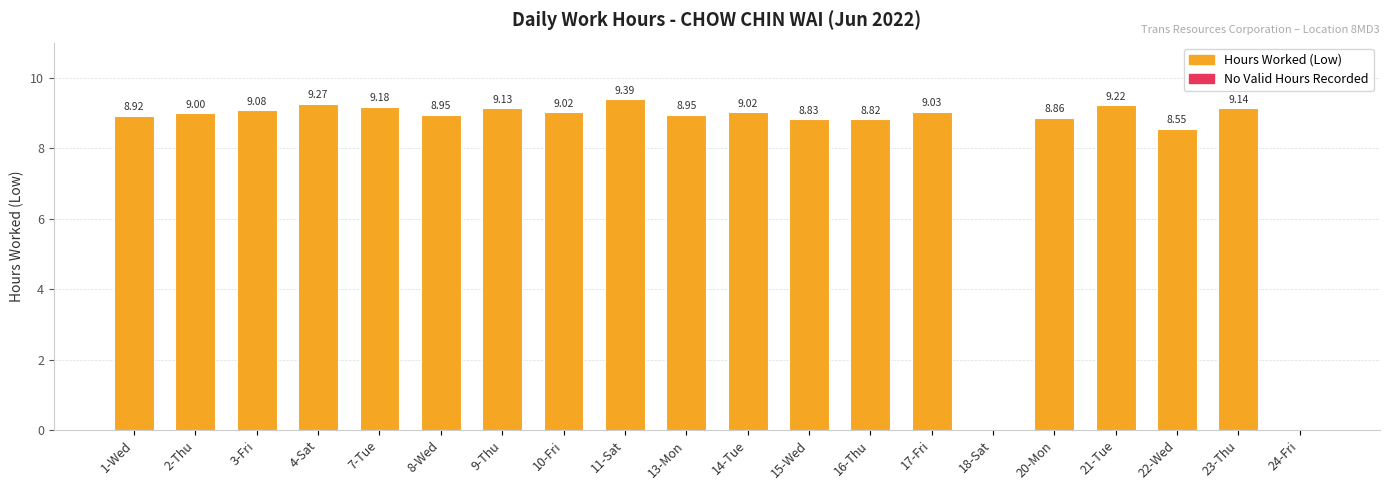

Is it true that the value at 10-Fri is 9.0?

True